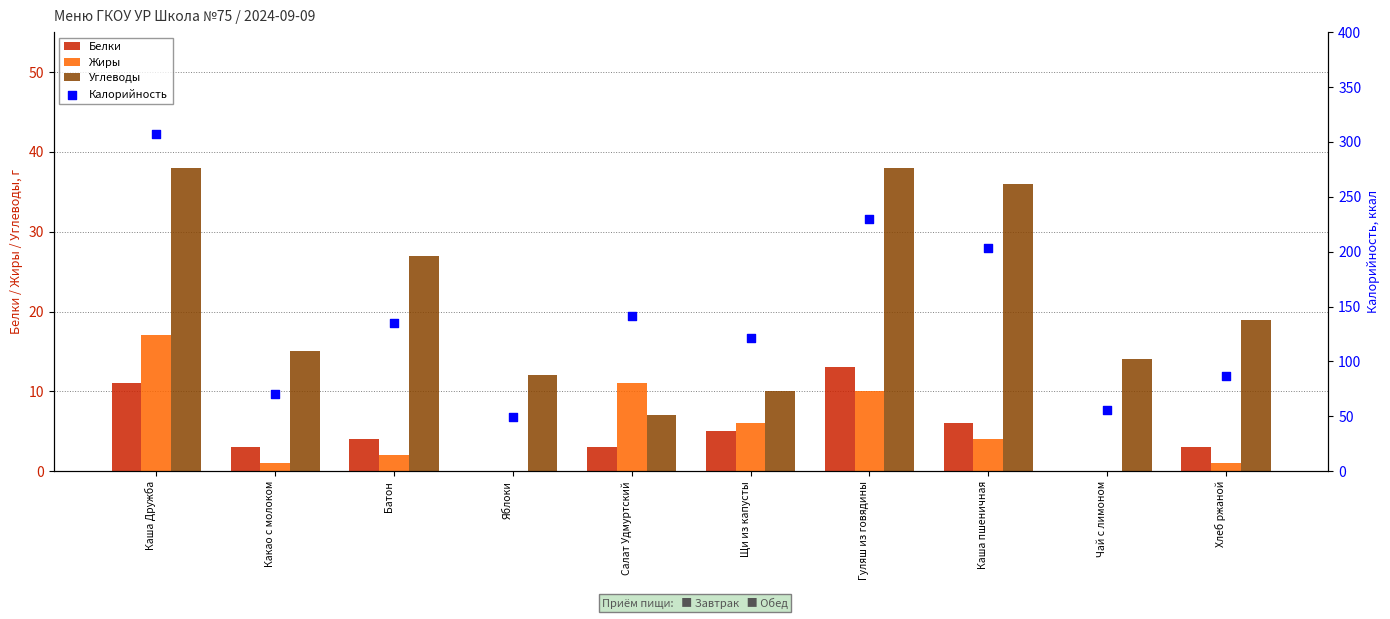

Which series reaches the minimum Y coordinate?

Белки